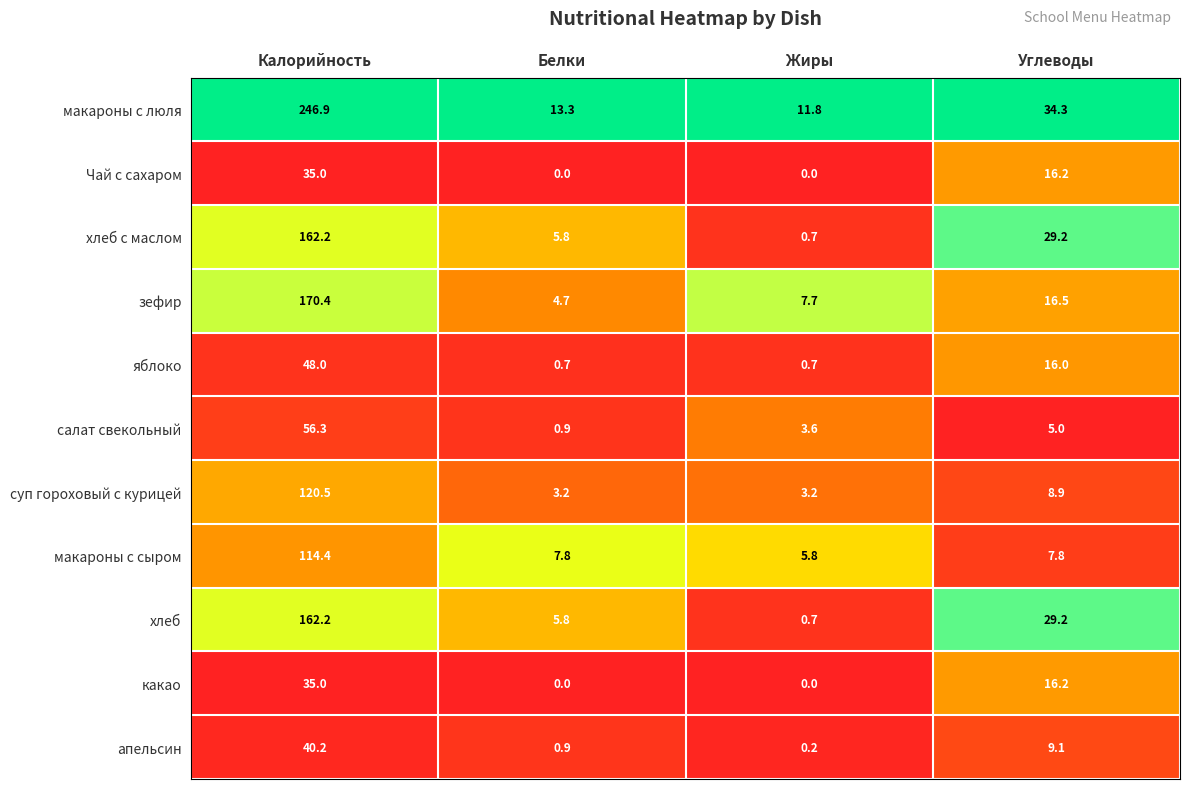

What is the difference between the хлеб с маслом values at Углеводы and Калорийность?

133.0